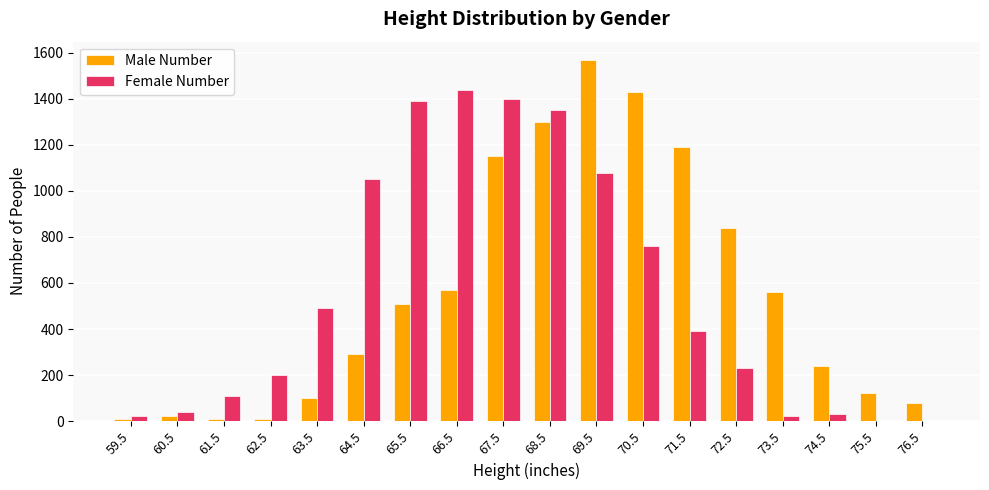

Which series has the widest spread of values?

Male Number